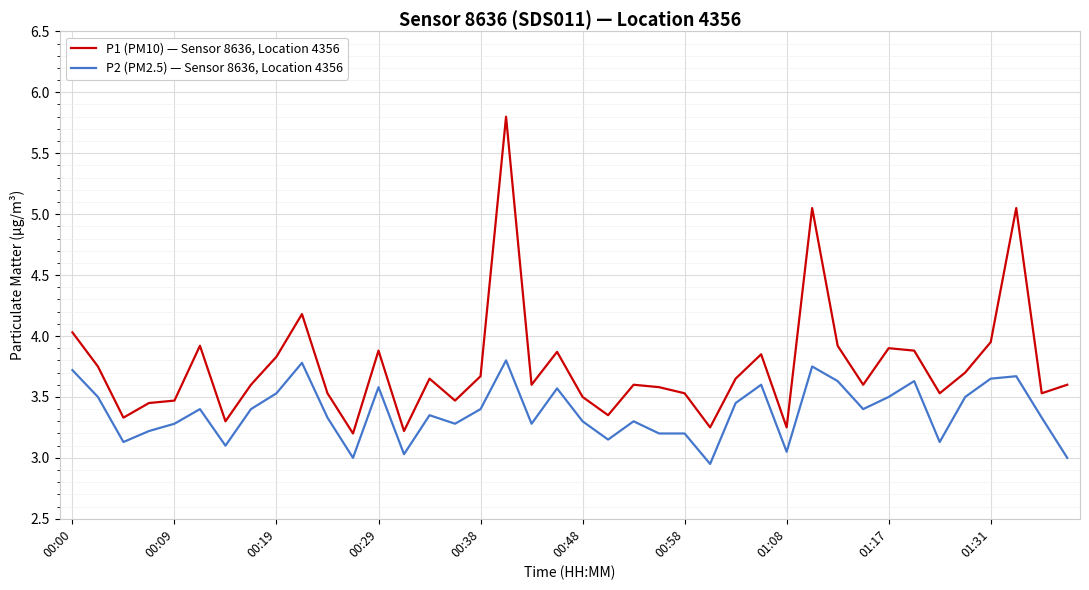

True or false: P1 (PM10) — Sensor 8636, Location 4356 and P2 (PM2.5) — Sensor 8636, Location 4356 intersect in this chart.

False